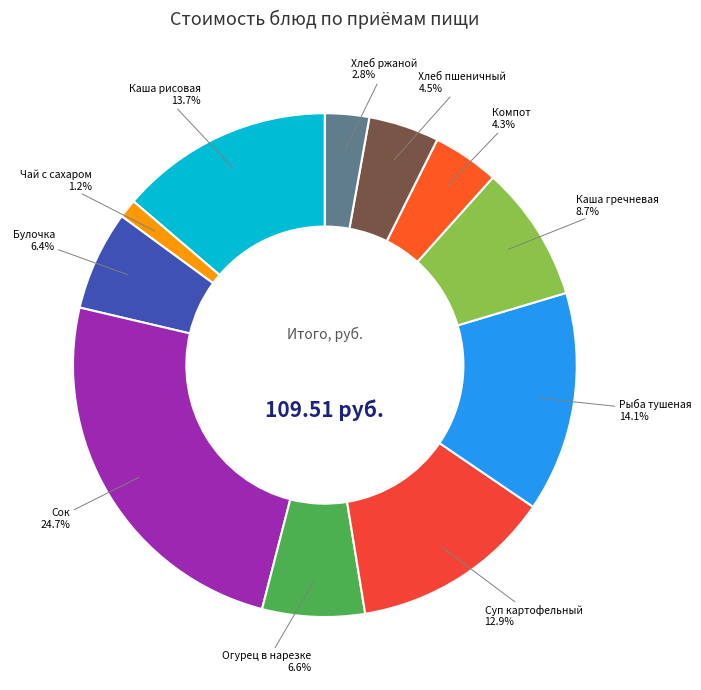

To the nearest percent, what is the difference between the largest and smallest slice percentages?

23%